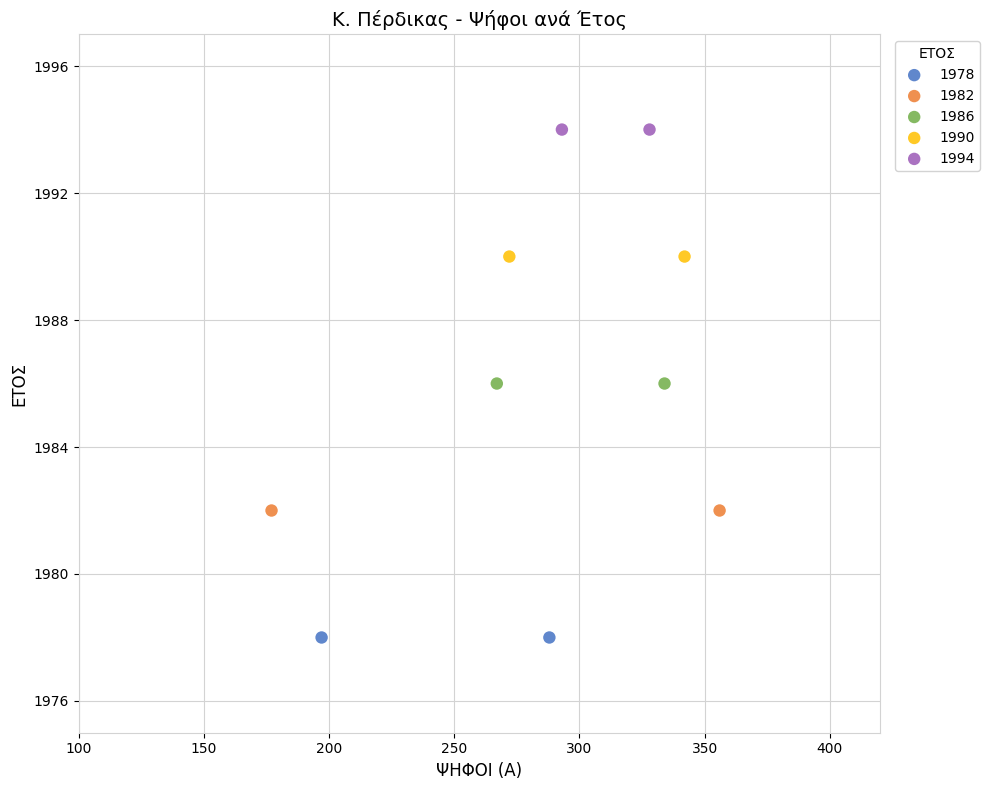

What are all the series names shown in the legend?

1978, 1982, 1986, 1990, 1994